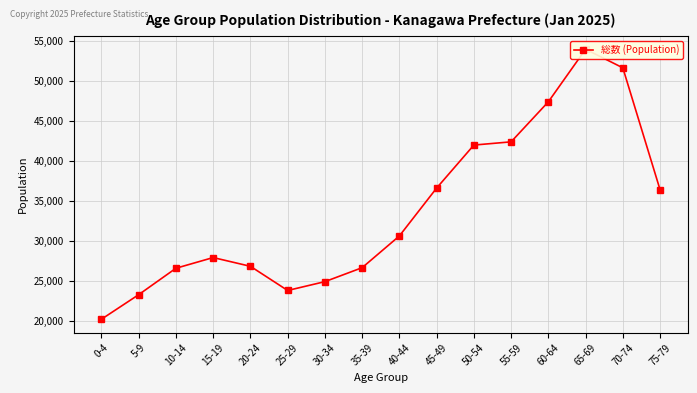

What is the label of the 16th point from the left?

75-79